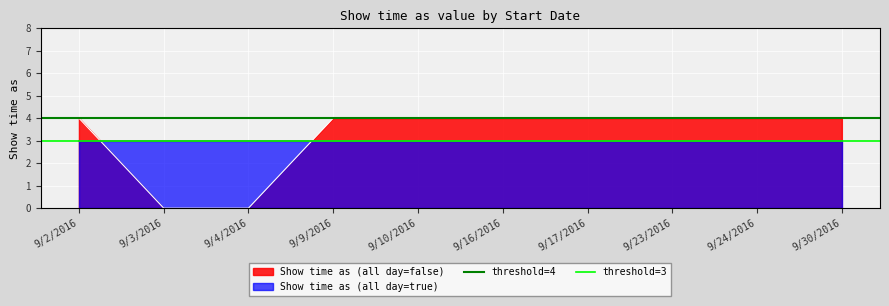

Which series has the largest total across all categories?

threshold=4